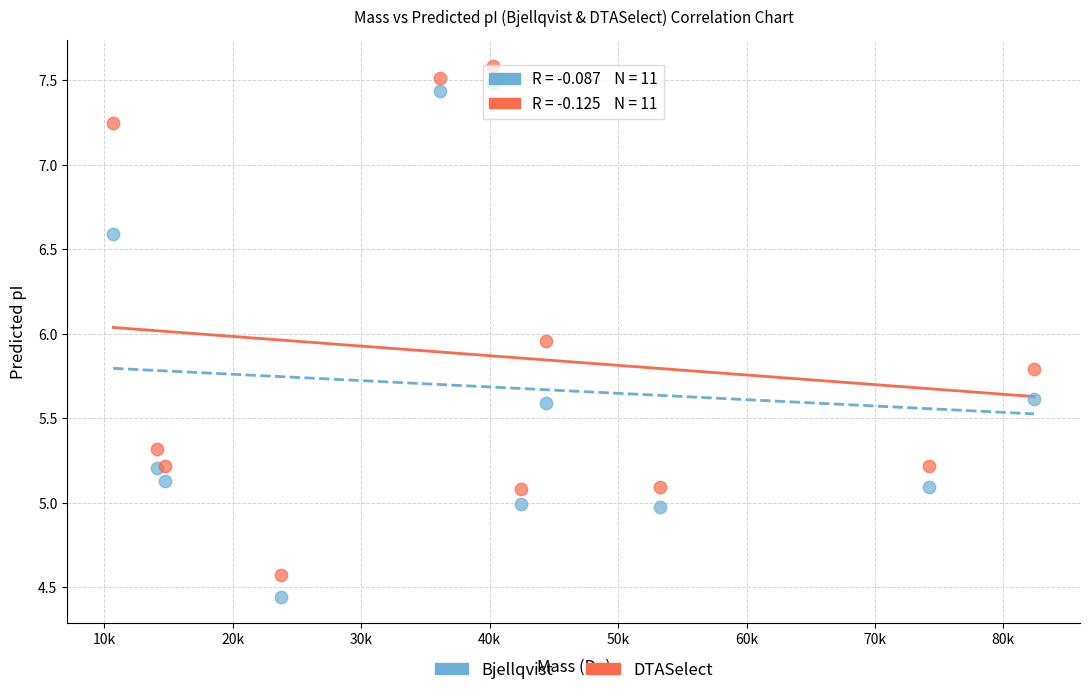

What is the X range (max minus min) for the scatter plot?

71691.5